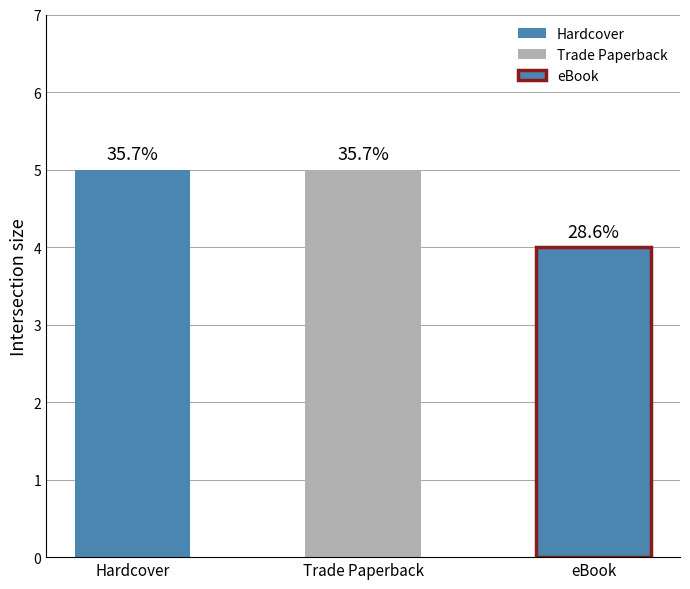

Reading left to right, list all the values displayed in this chart.

Hardcover=5	Trade Paperback=5	eBook=4